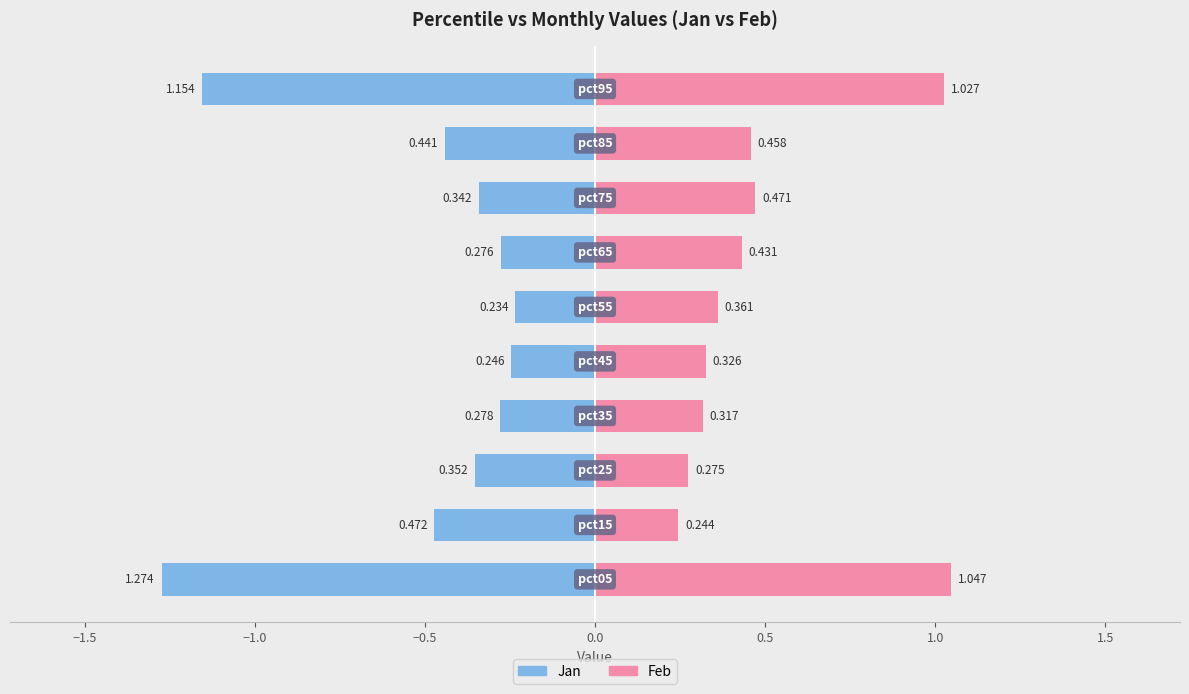

What is the difference between the highest and lowest values at −0.5?

0.6